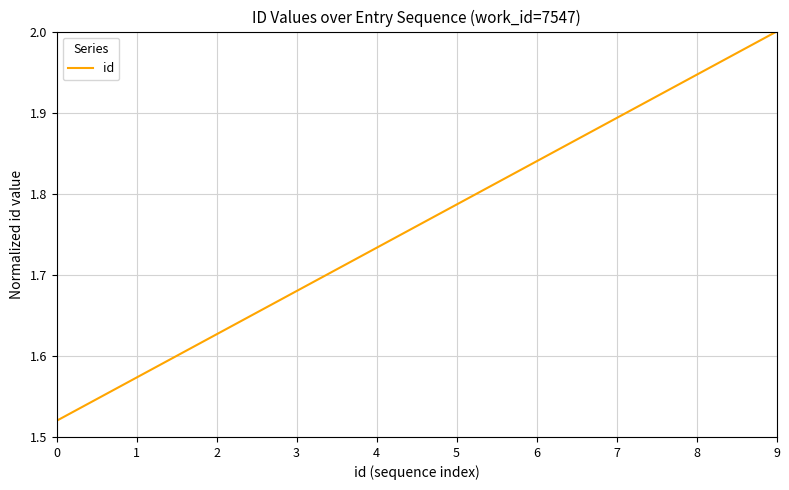

How many values are between 1 and 2?

10